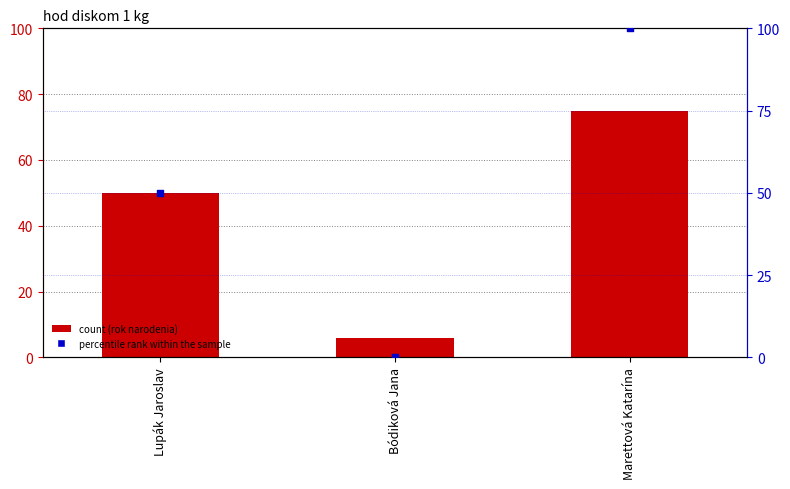

Which series has the widest spread of Y values?

percentile rank within the sample